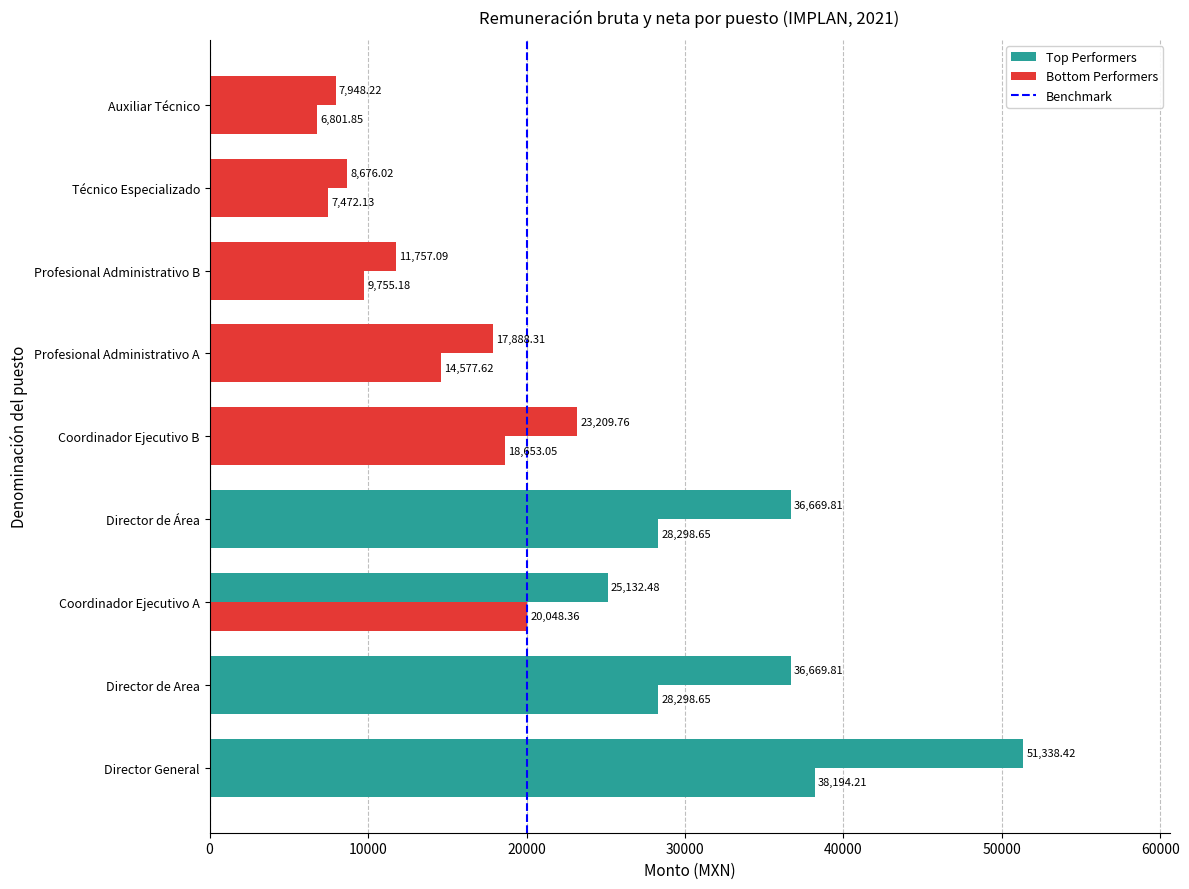

The Remuneración Bruta series shows 7012.1 at Profesional Administrativo A. True or false?

False